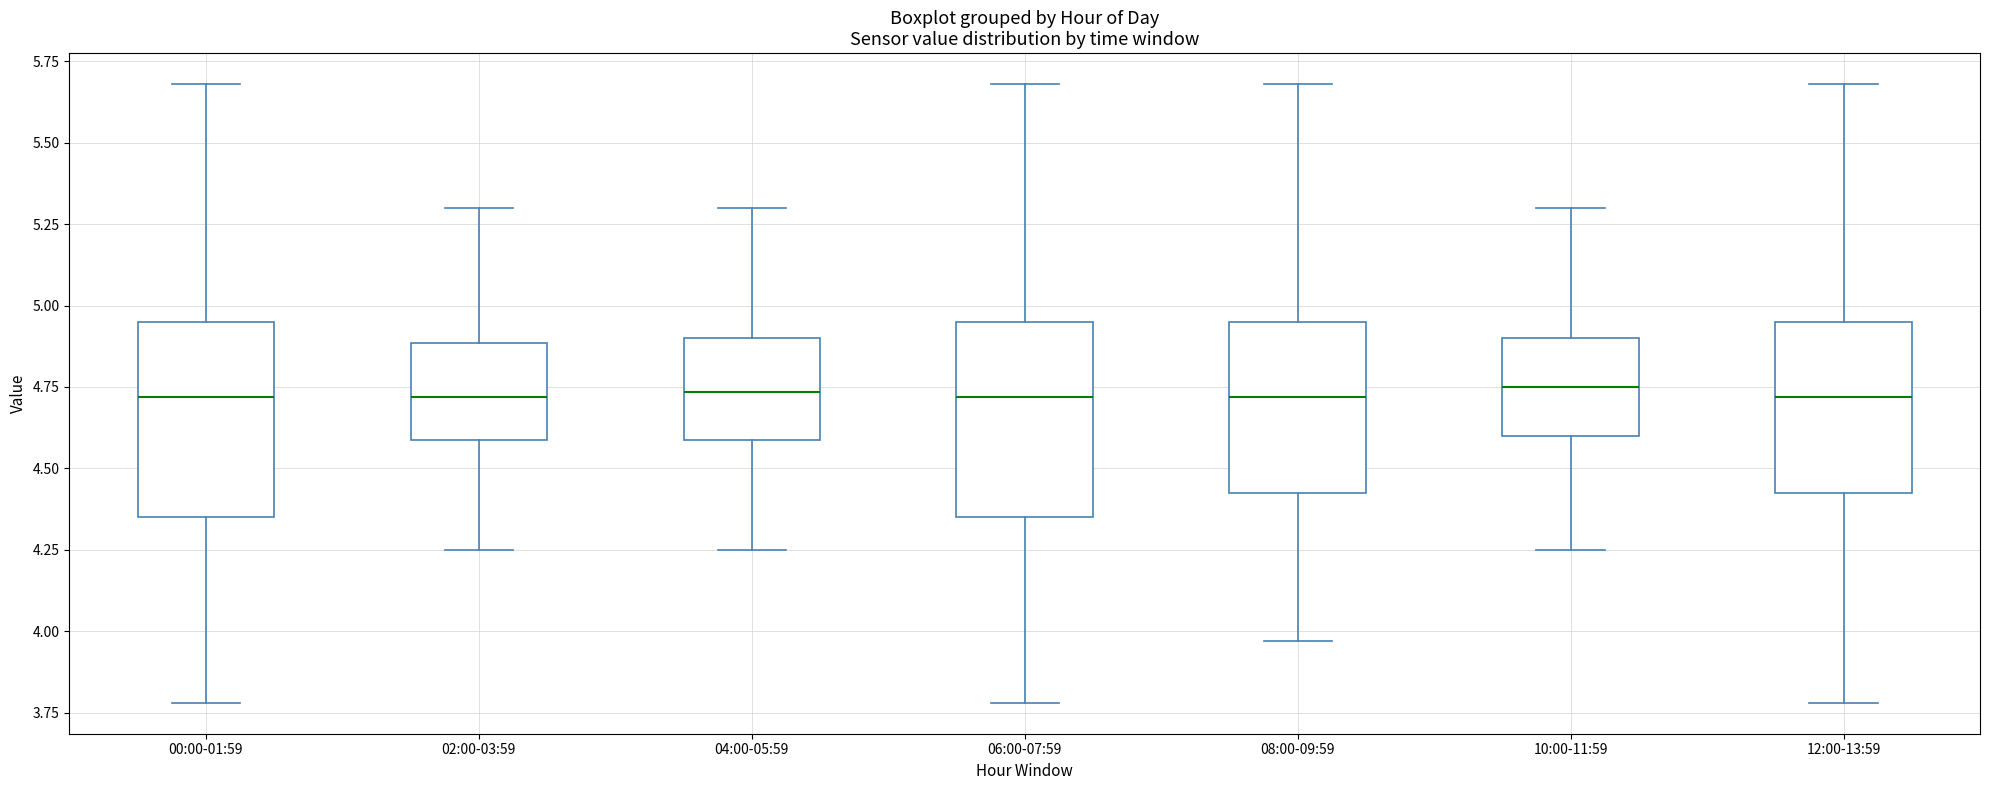

Reading left to right, read every box against the y-axis: the position of its median line, the range the box covers, and the ends of its whiskers. The values are not printed on the chart, so give them approximately, as read against the axis.

00:00-01:59: median 4.70, box 4.35 to 4.95, whiskers 3.80 to 5.70
02:00-03:59: median 4.70, box 4.60 to 4.90, whiskers 4.25 to 5.30
04:00-05:59: median 4.75, box 4.60 to 4.90, whiskers 4.25 to 5.30
06:00-07:59: median 4.70, box 4.35 to 4.95, whiskers 3.80 to 5.70
08:00-09:59: median 4.70, box 4.45 to 4.95, whiskers 3.95 to 5.70
10:00-11:59: median 4.75, box 4.60 to 4.90, whiskers 4.25 to 5.30
12:00-13:59: median 4.70, box 4.45 to 4.95, whiskers 3.80 to 5.70